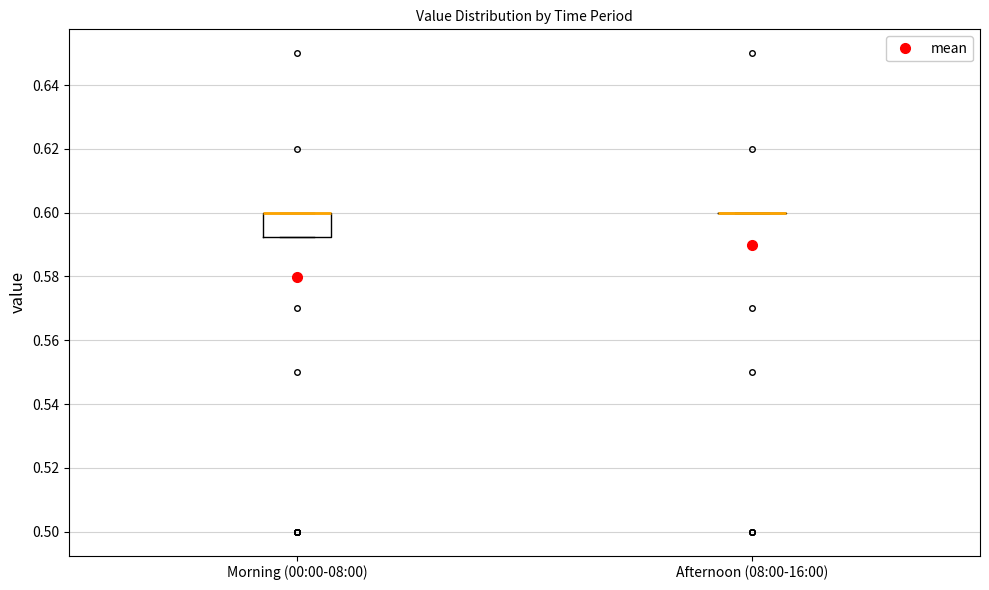

Which box is the tallest, from its lower edge to its upper edge?

Morning (00:00-08:00)